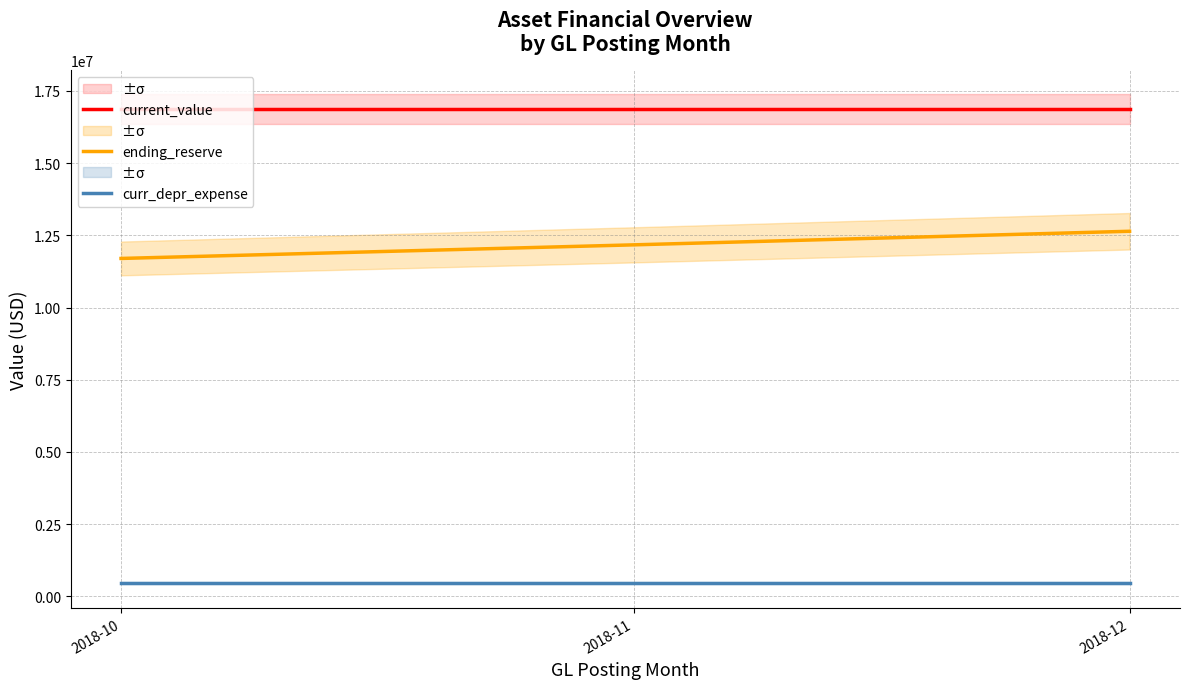

What is the sum of all current_value values?

50629722.7